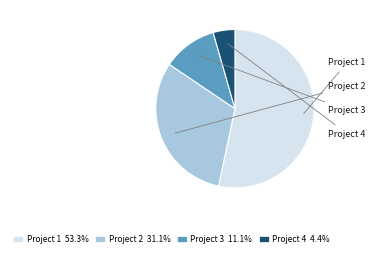

Rank the categories by value from highest to lowest.

Project 1, Project 2, Project 3, Project 4